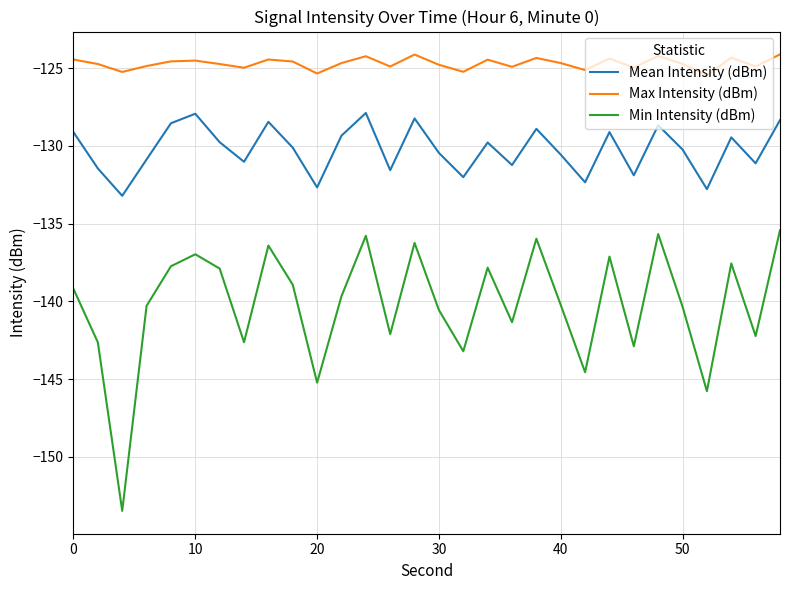

What is the sum of all Mean Intensity (dBm) values?

-3907.0